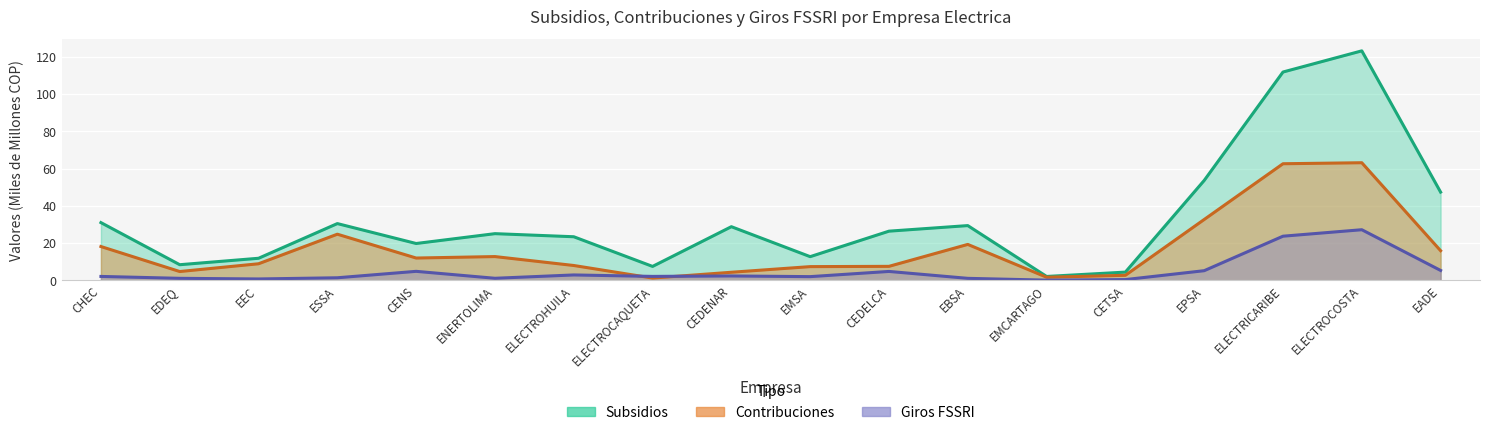

What position from the right is CEDELCA?

8